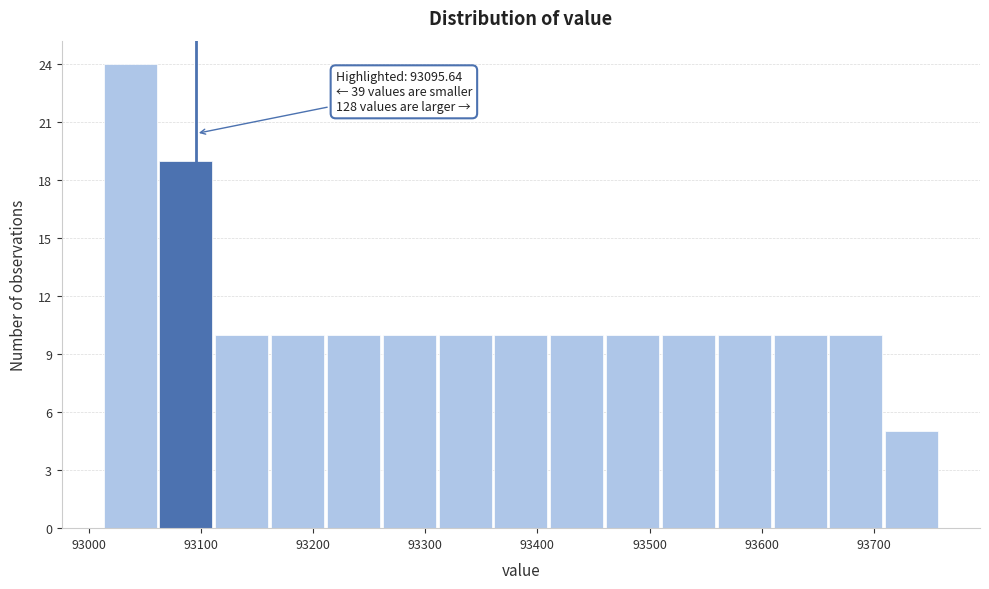

Which range on the x-axis has the tallest bar?

93010 to 93060